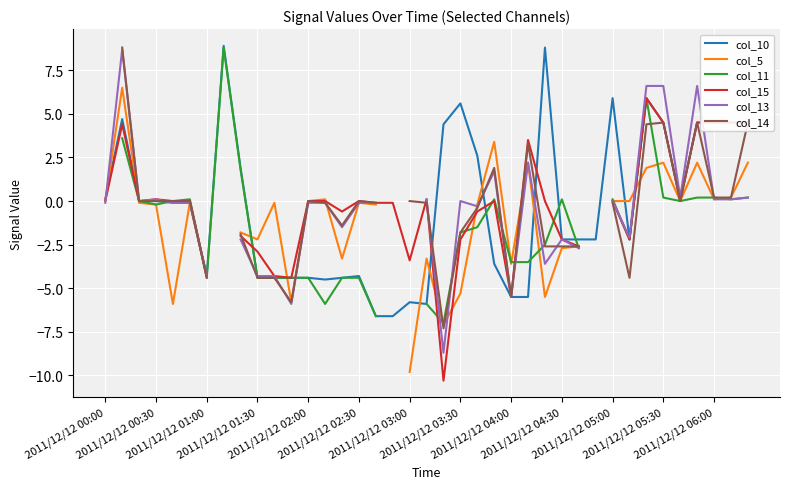

What is the lowest value of the col_10 series?

-6.6